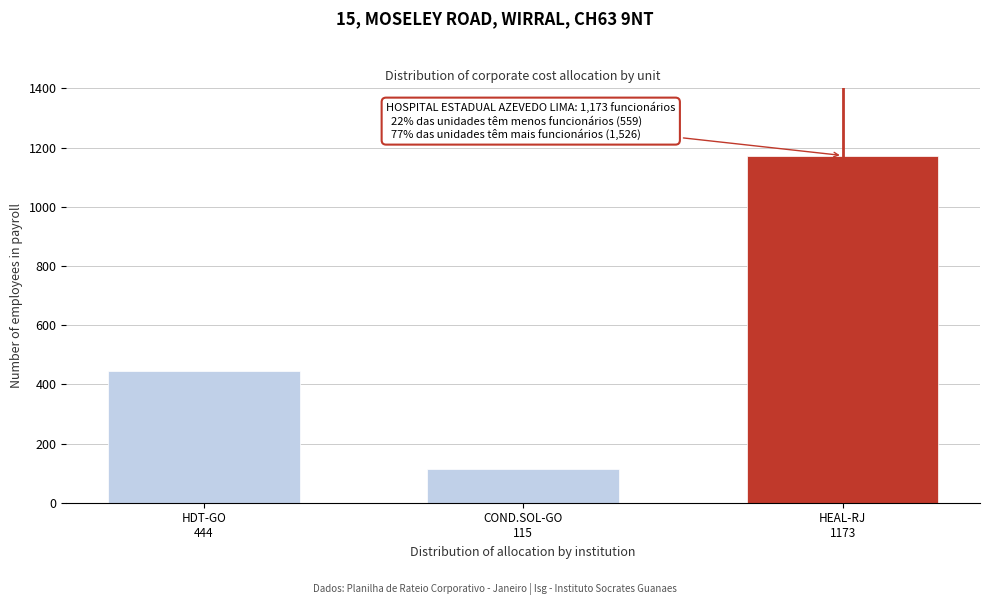

What is the smallest value displayed?

115